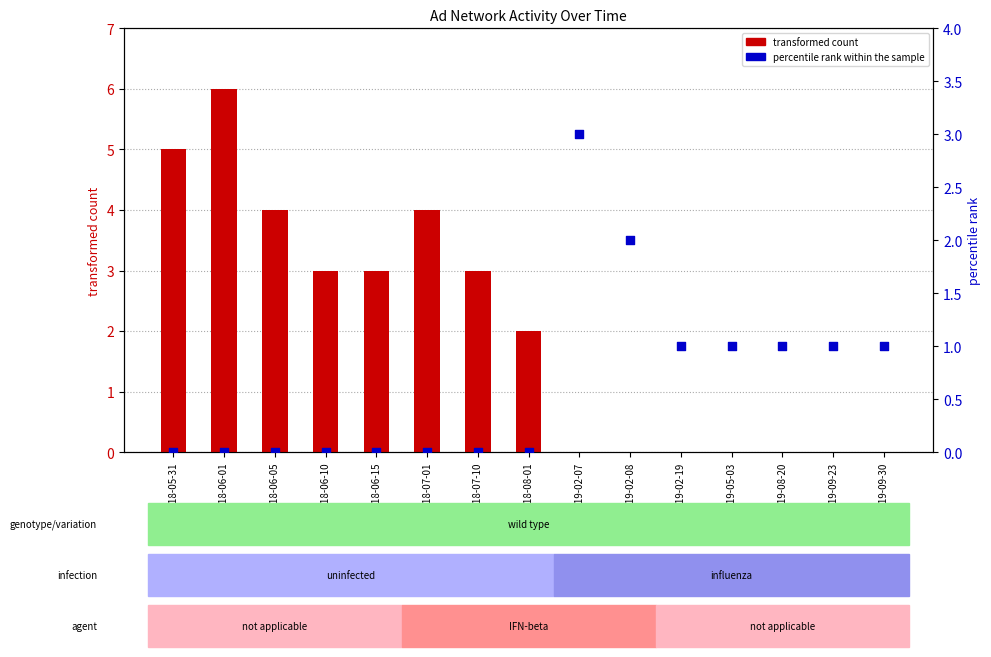

At how many categories does at least one series exceed 1?

10